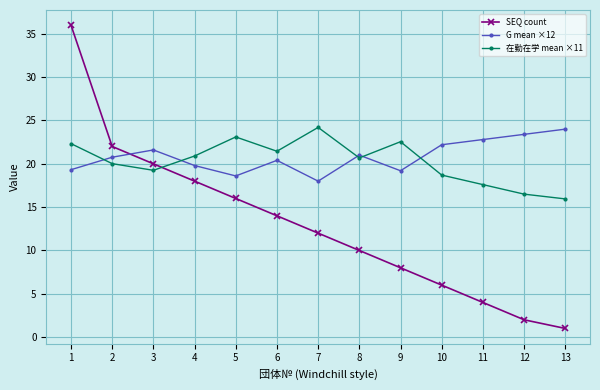

Is it true that 在勤在学 mean ×11 equals 20.7 at 8?

True